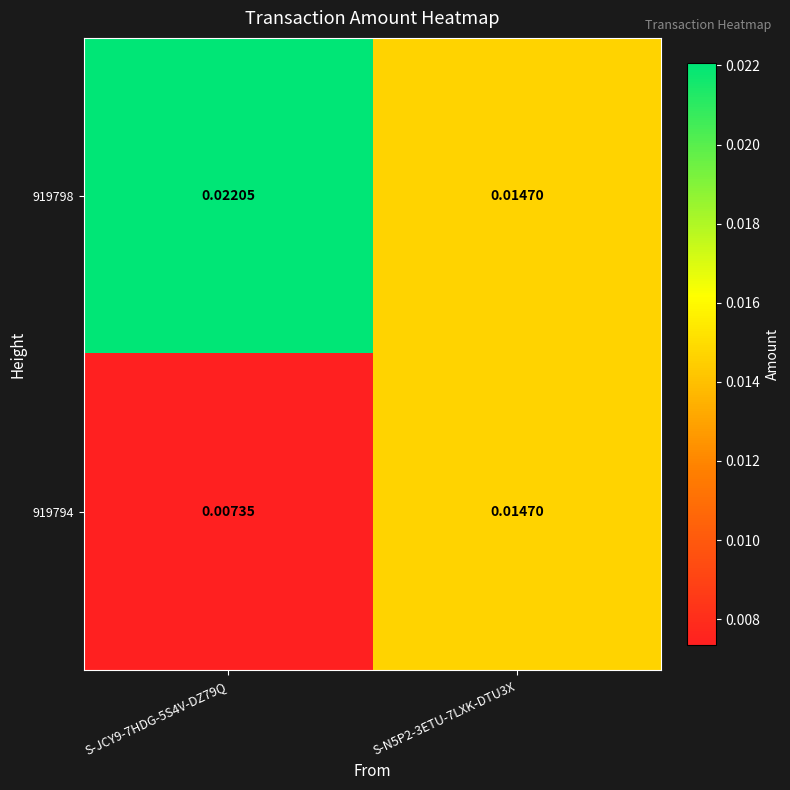

At which category does the chart reach its minimum across all series?

S-JCY9-7HDG-5S4V-DZ79Q